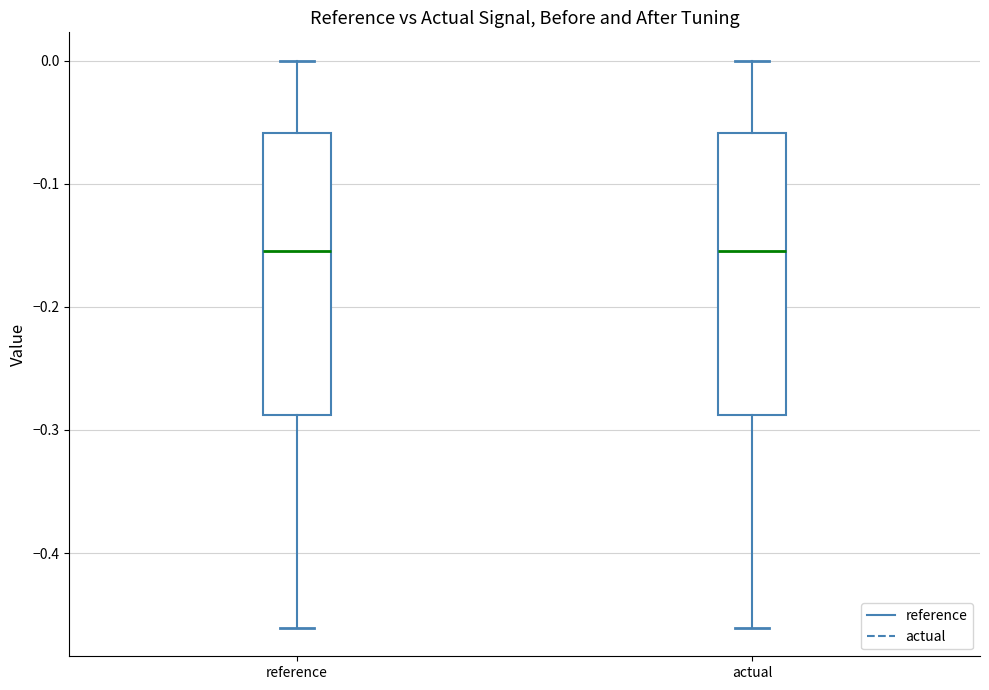

Where does the upper whisker of the box for actual end on the y-axis? The values are not printed on the chart, so give them approximately, as read against the axis.

0.00